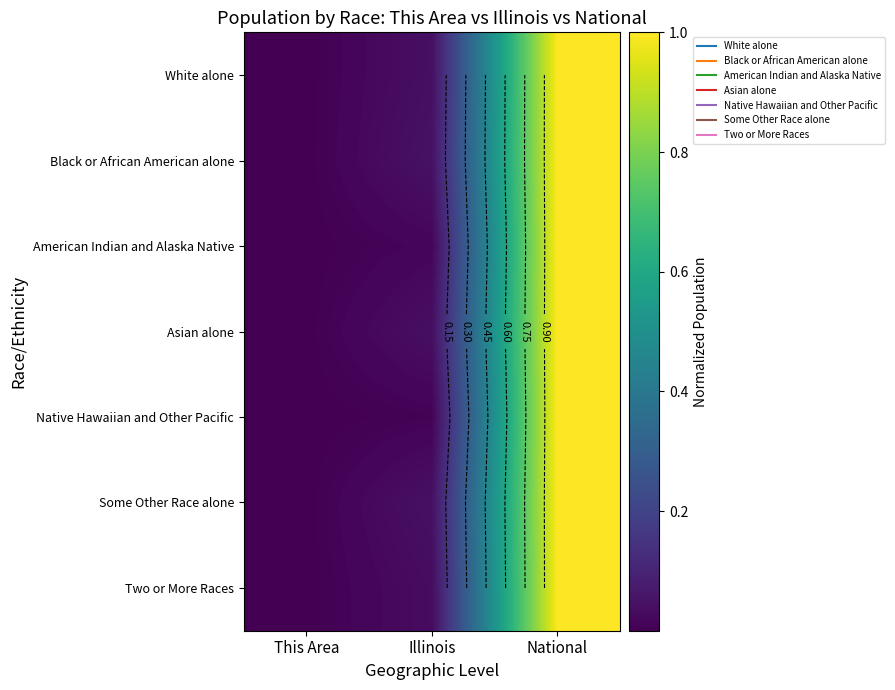

At which category is the sum across all series the highest?

National